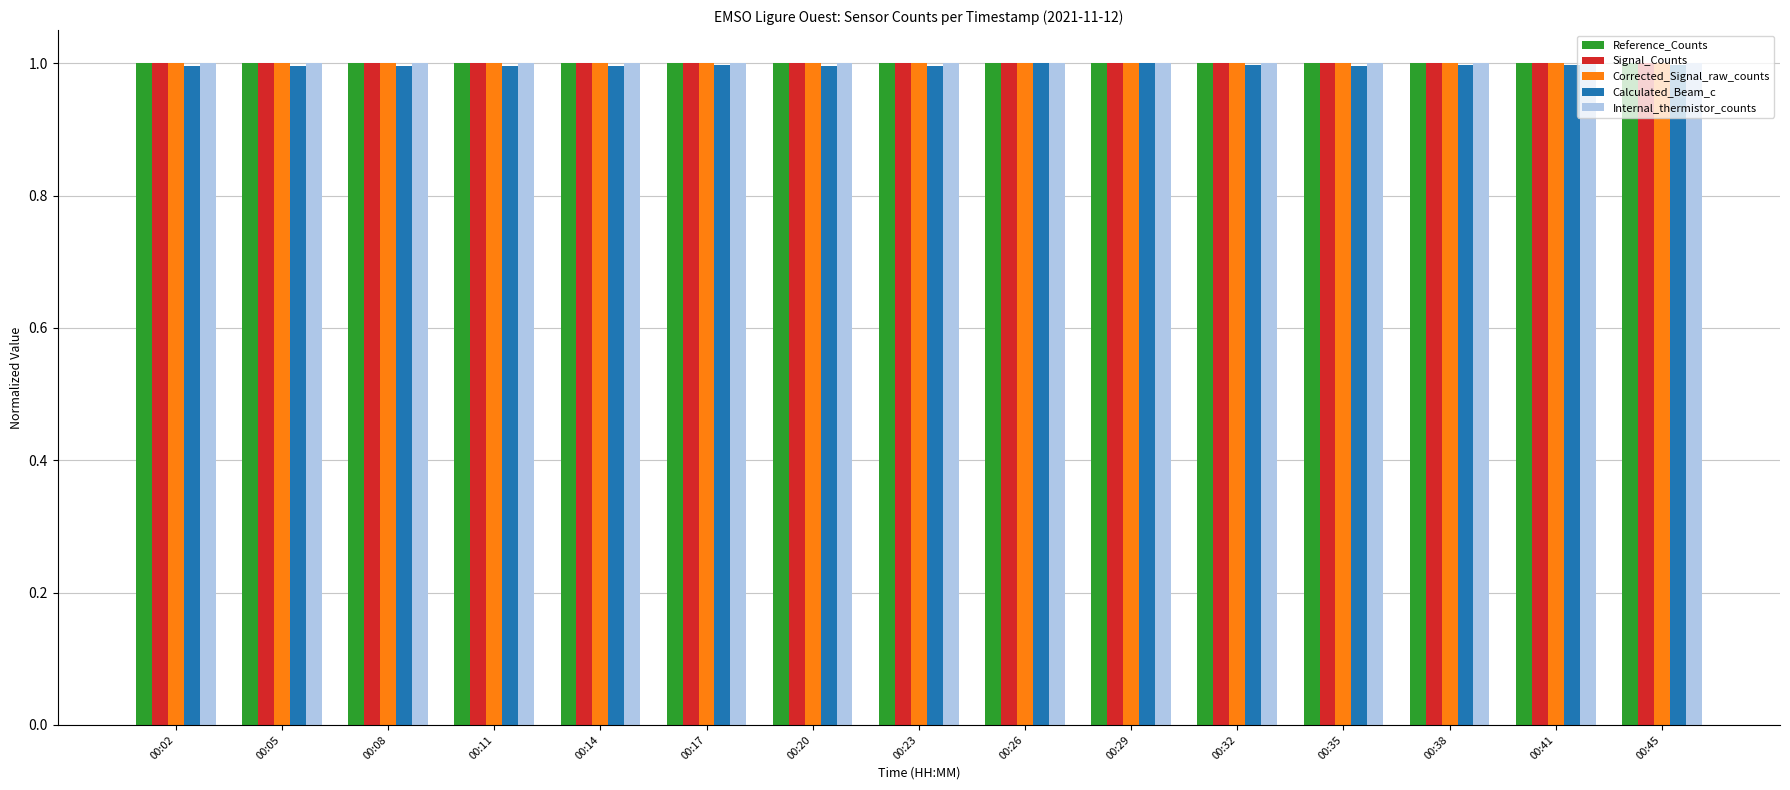

What is the sum of the Calculated_Beam_c values at 00:45 and 00:32?

2.0